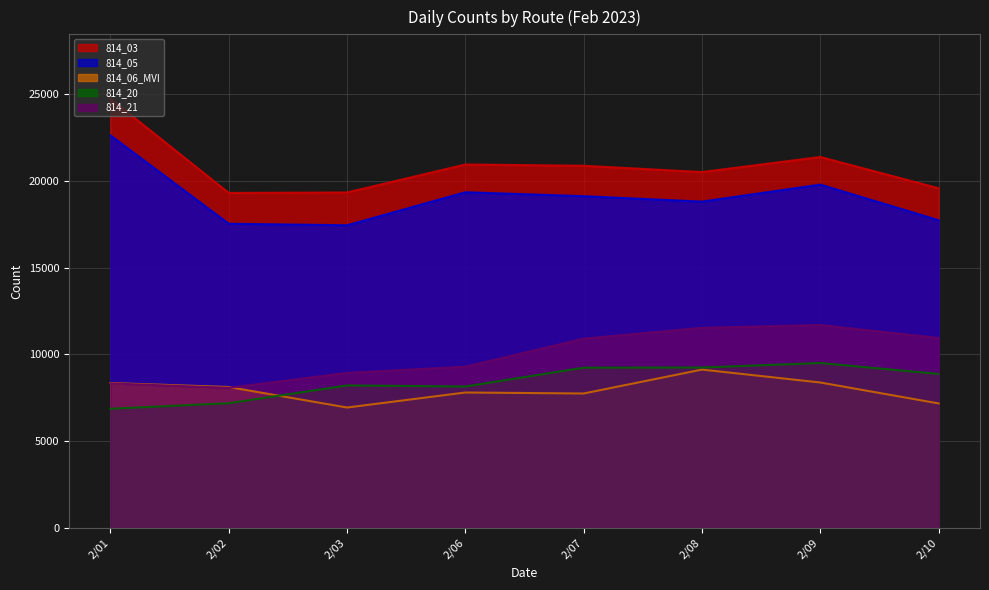

At how many categories does at least one series exceed 8561?

8